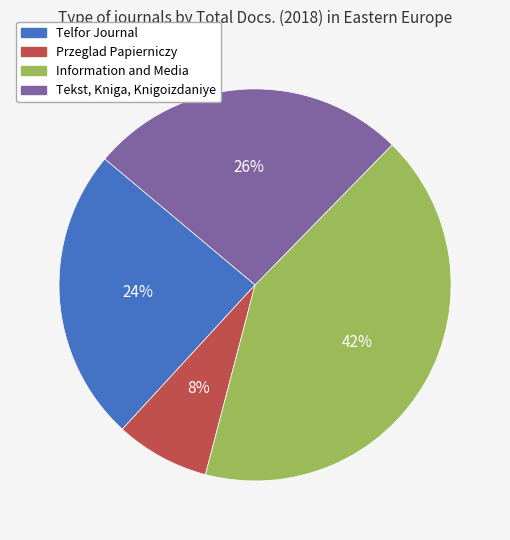

To the nearest percent, what portion does Tekst, Kniga, Knigoizdaniye represent?

26%